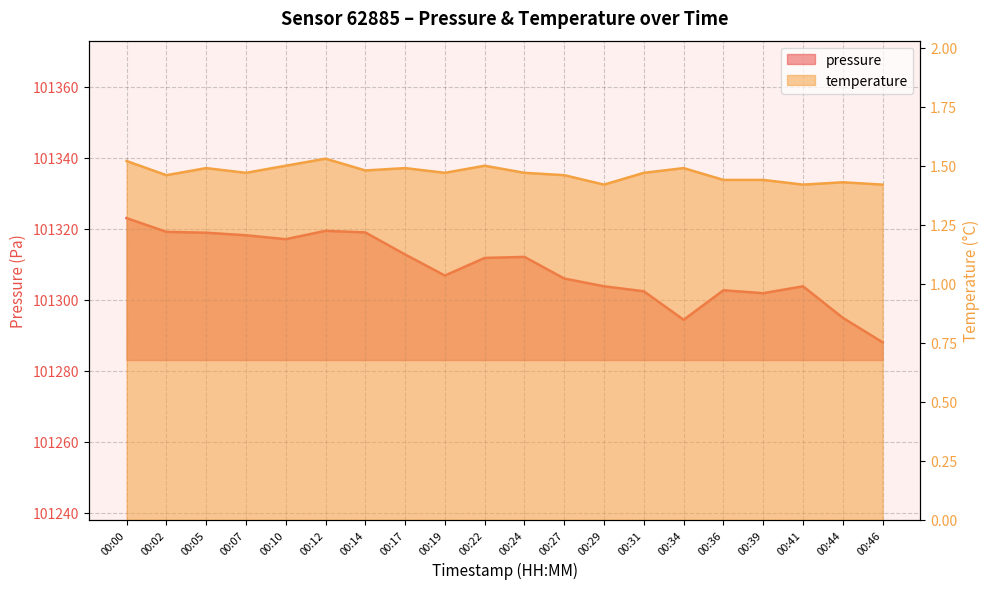

True or false: temperature has a value of 2.3 at 00:02.

False